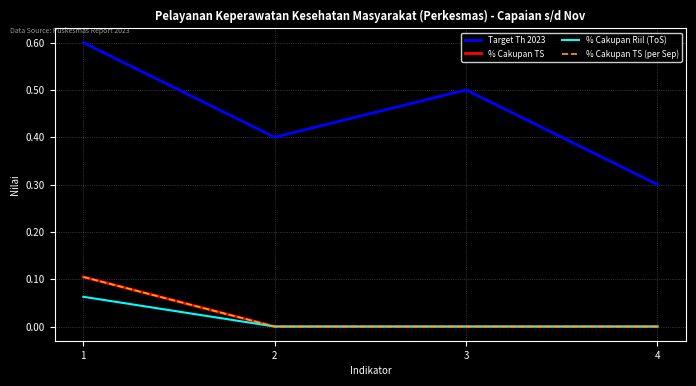

Does the chart display data point markers on the line(s)?

No